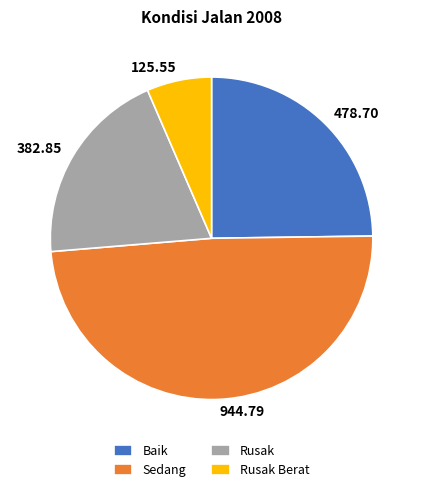

How many segments does this pie chart have?

4